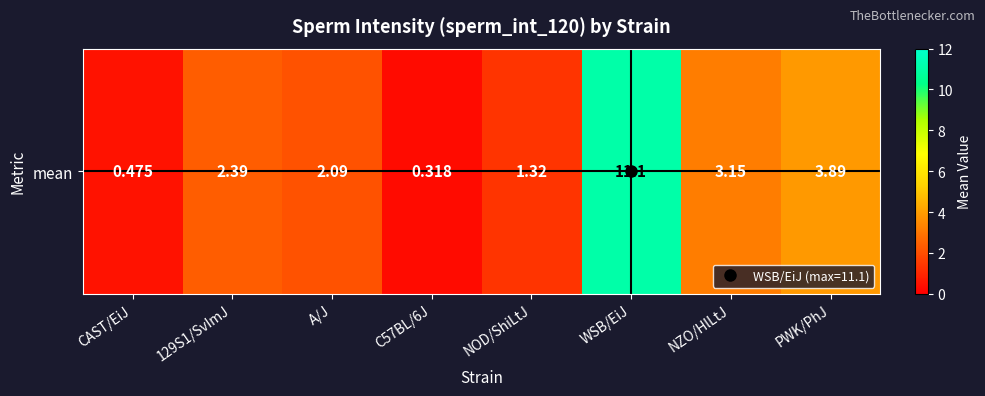

What value does the data have at NOD/ShiLtJ?

1.3